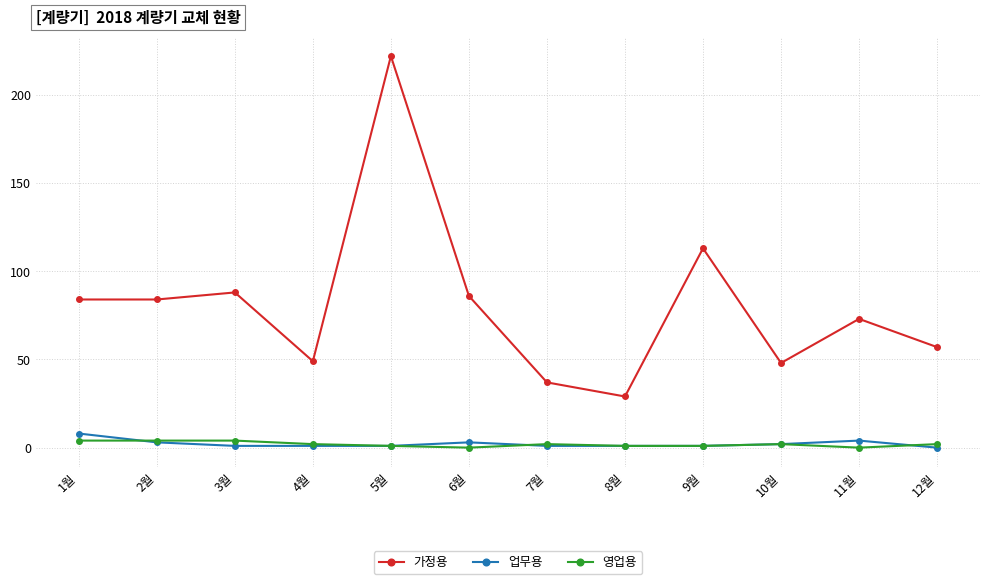

What is the spread (max minus min) of values at 6월?

86